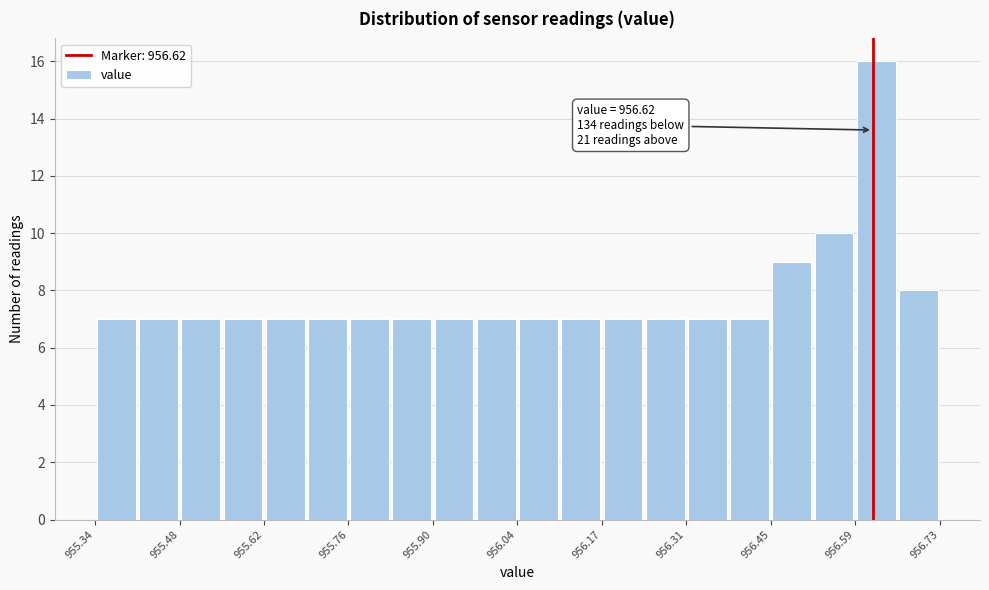

Around what value on the x-axis is the tallest bar? Give the approximate position of its centre, as read against the axis.

956.62